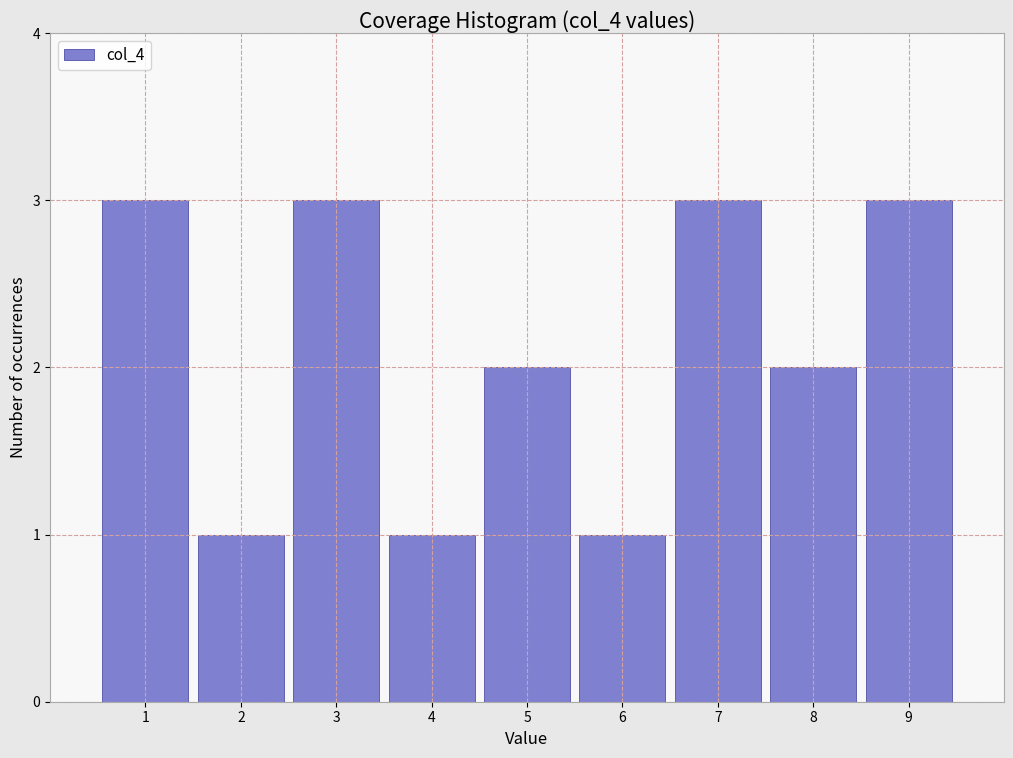

How tall is the bar that spans 6.5 to 7.5 on the x-axis? The values are not printed on the chart, so give them approximately, as read against the axis.

3